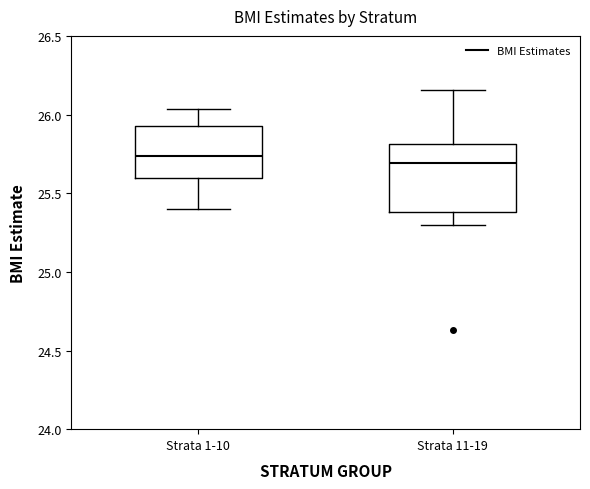

Reading left to right, read every box against the y-axis: the position of its median line, the range the box covers, and the ends of its whiskers. The values are not printed on the chart, so give them approximately, as read against the axis.

Strata 1-10: median 25.75, box 25.60 to 25.95, whiskers 25.40 to 26.05
Strata 11-19: median 25.70, box 25.40 to 25.80, whiskers 25.30 to 26.15